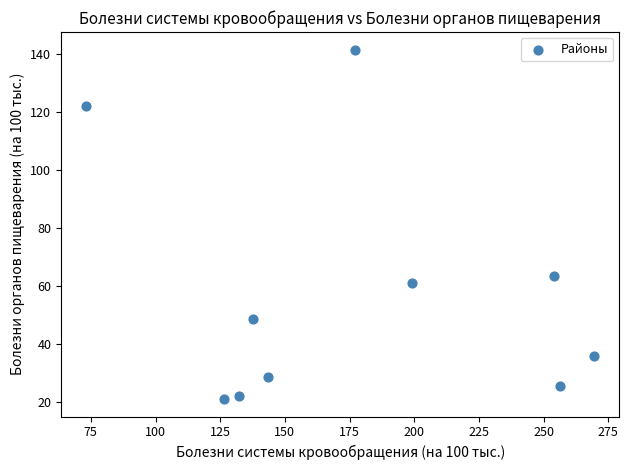

What is the average Y value?

57.1